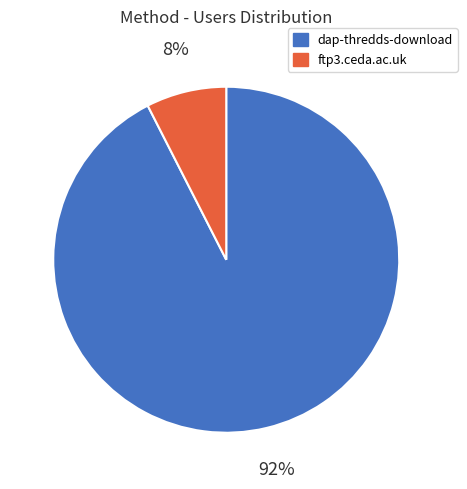

Count the number of slices in the pie.

2